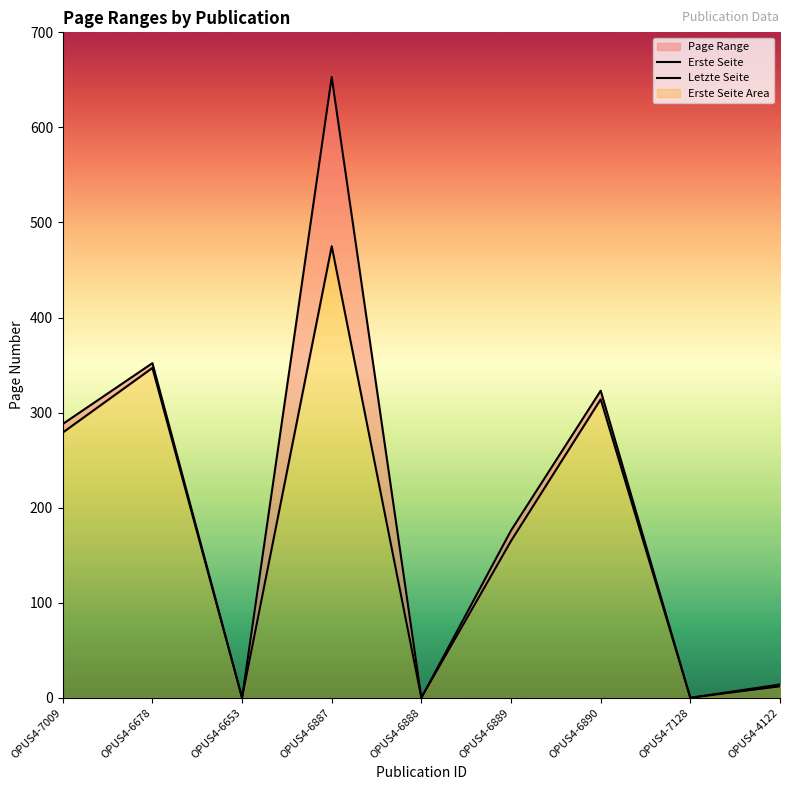

Is the value of Erste Seite at OPUS4-6653 greater than the value of Letzte Seite at OPUS4-7128?

No